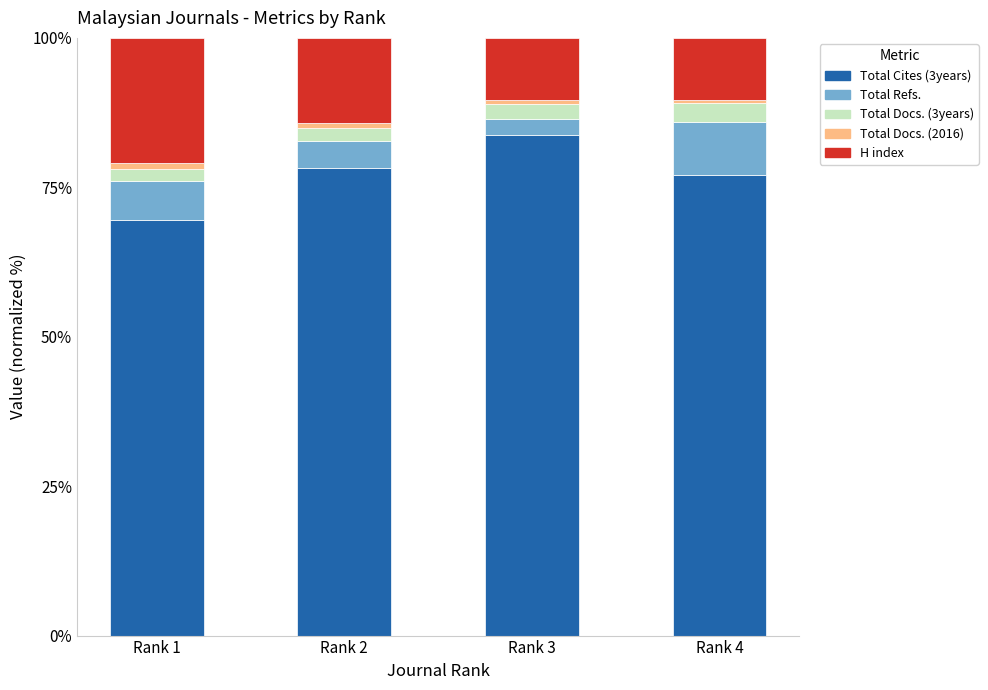

What is the lowest value of the Total Cites (3years) series?

69.6